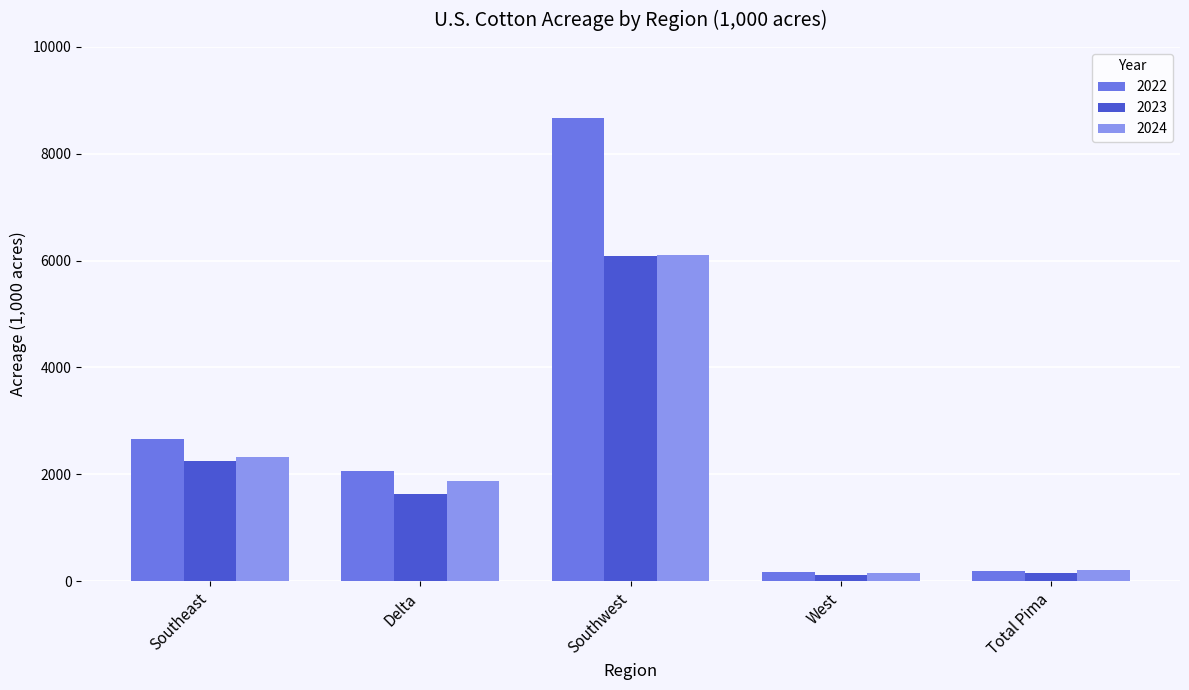

Is it true that 2023 equals 2250 at Southeast?

True